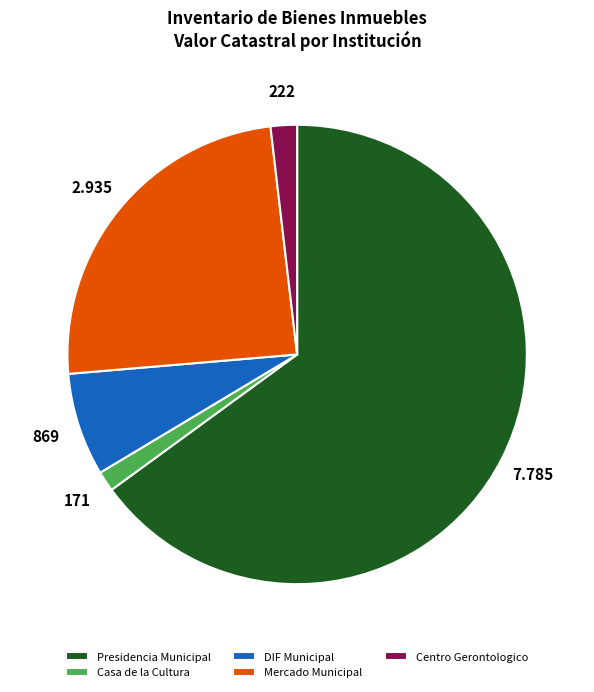

Does any single category account for the majority?

Yes